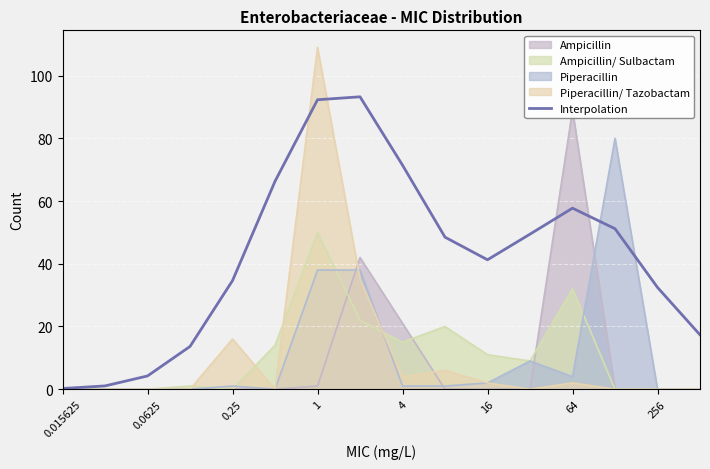

Between 0.015625 and 13, which is larger?

13